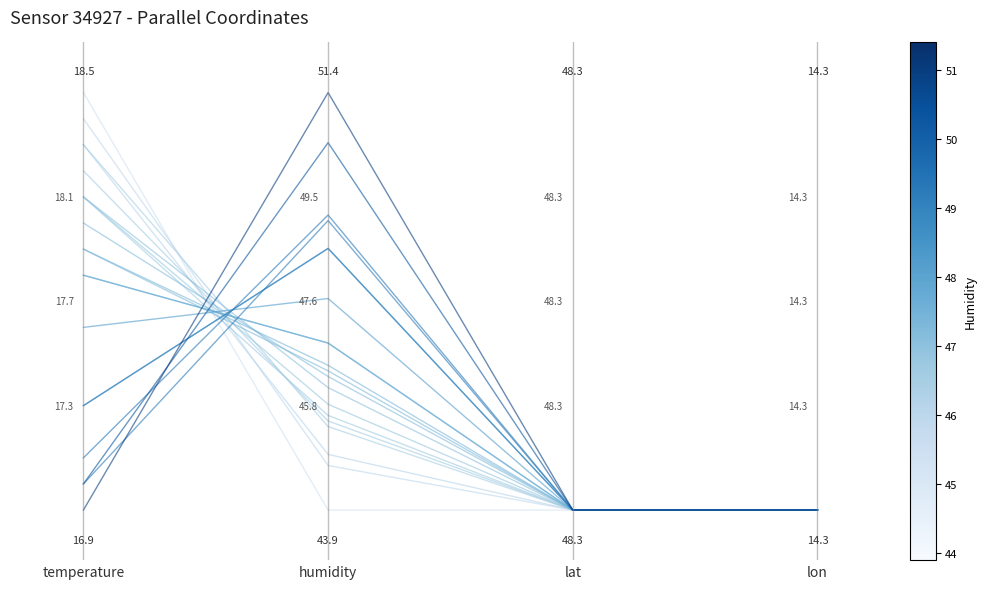

Between humidity and temperature, which is larger?

temperature